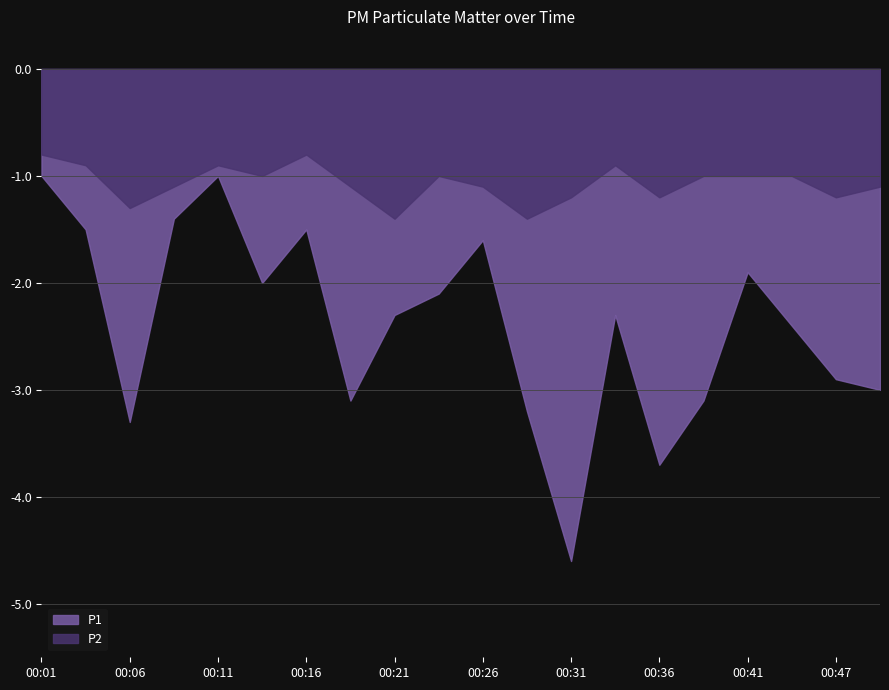

What is the spread (max minus min) of values at 00:24?

1.1